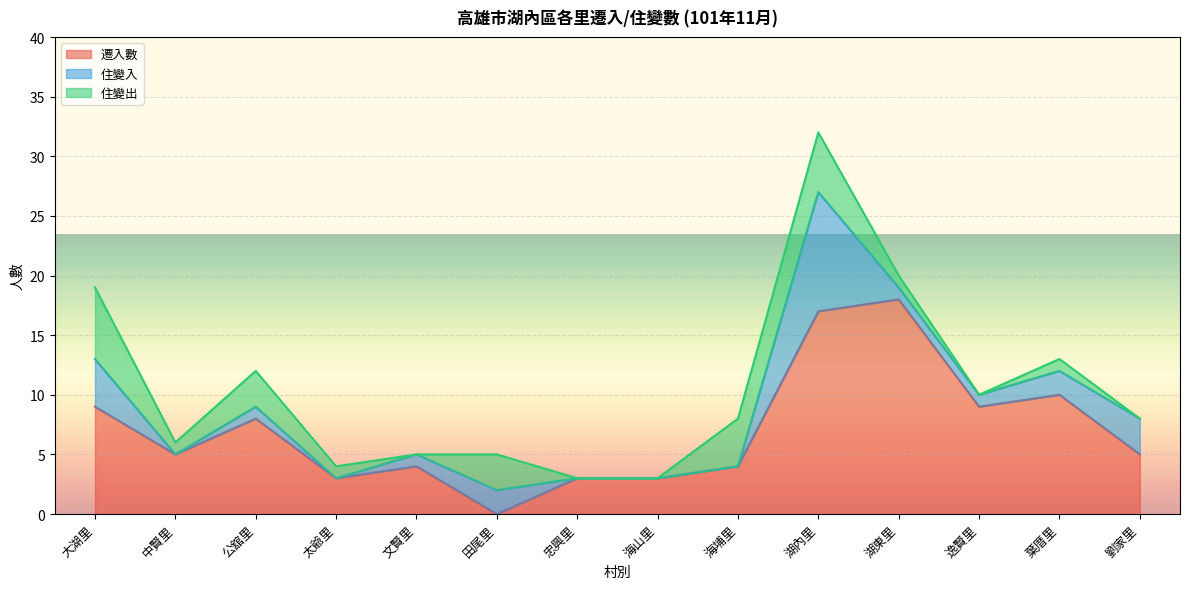

True or false: 住變入 has a value of 4 at 太爺里.

False